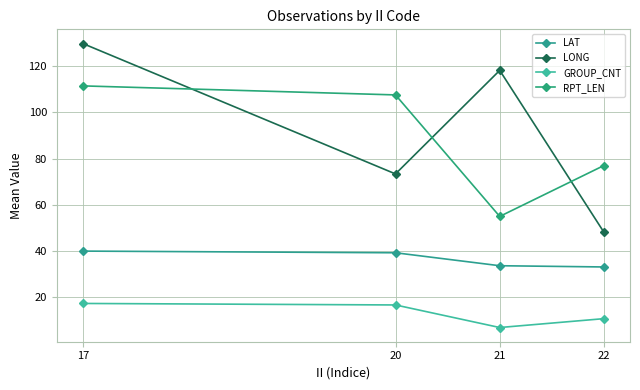

List the labels in order of RPT_LEN value, smallest first.

21, 22, 20, 17